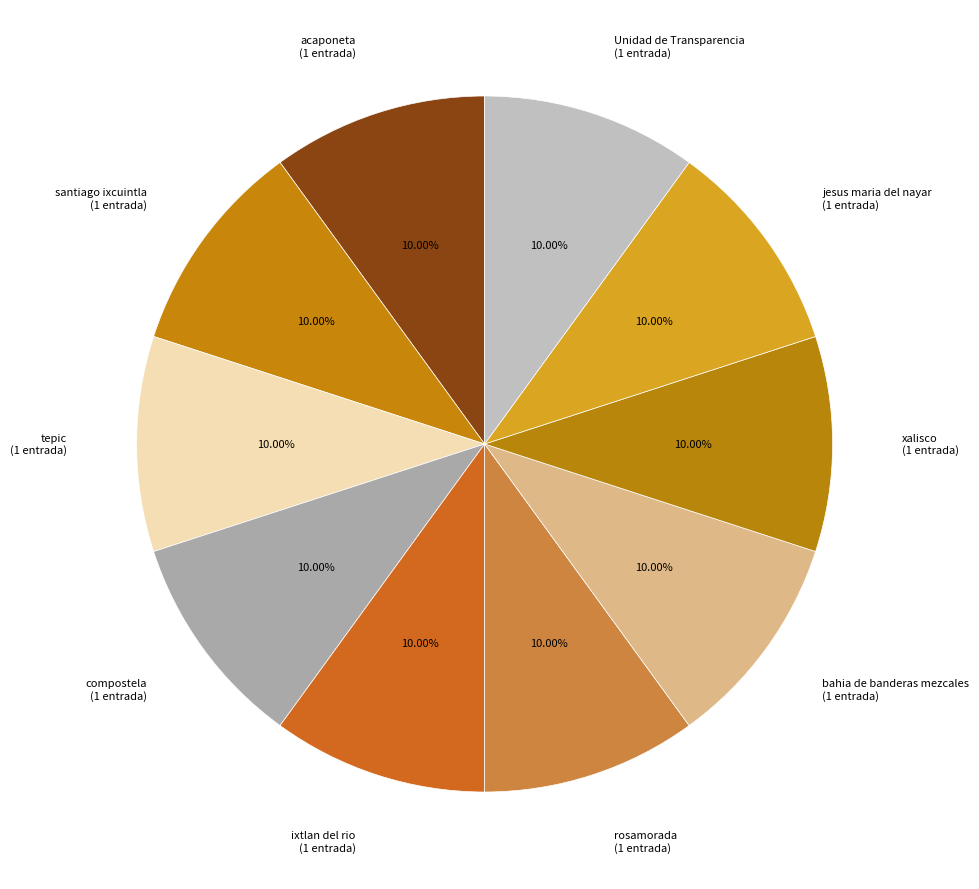

Count the number of slices in the pie.

10